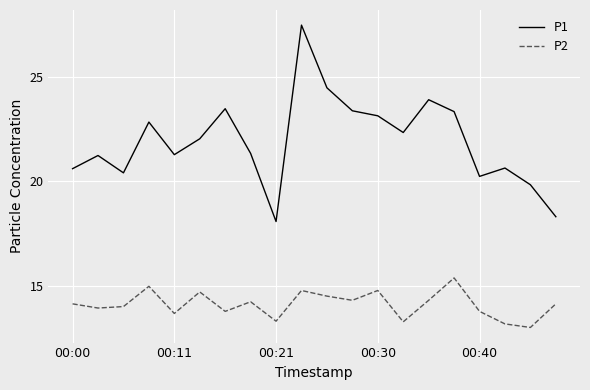

Which series has the largest total across all categories?

P1